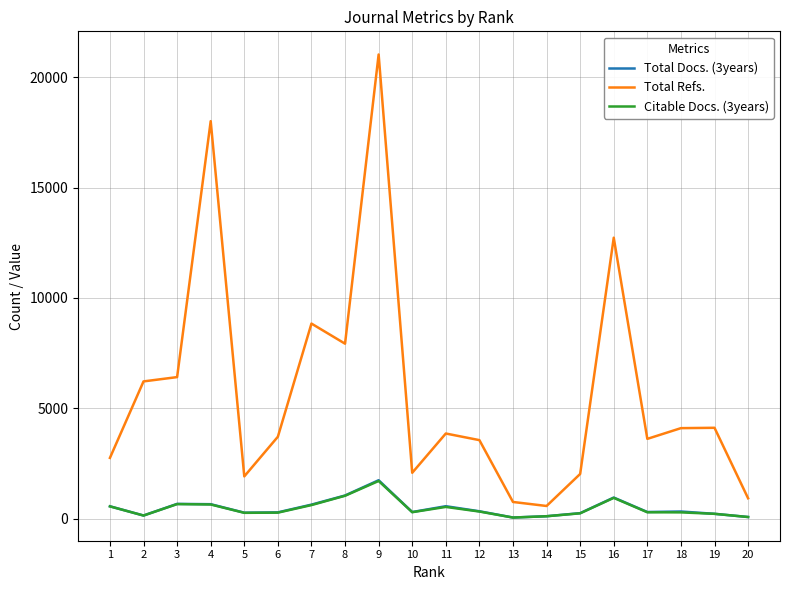

True or false: Total Refs. and Total Docs. (3years) intersect in this chart.

False